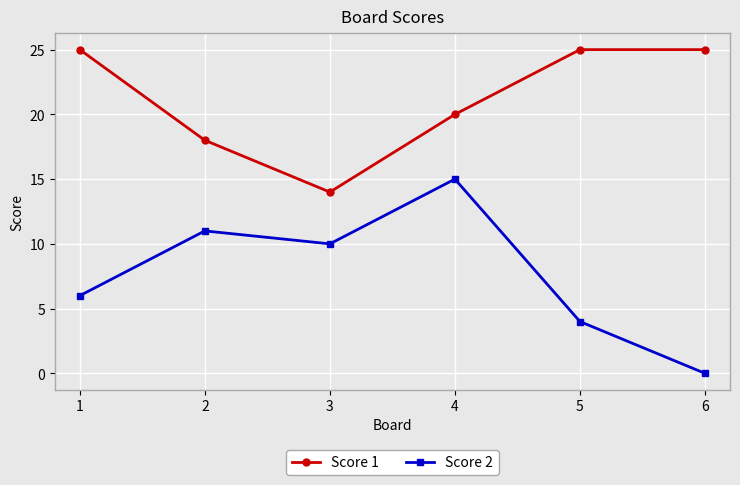

What is the maximum value shown in the chart?

25